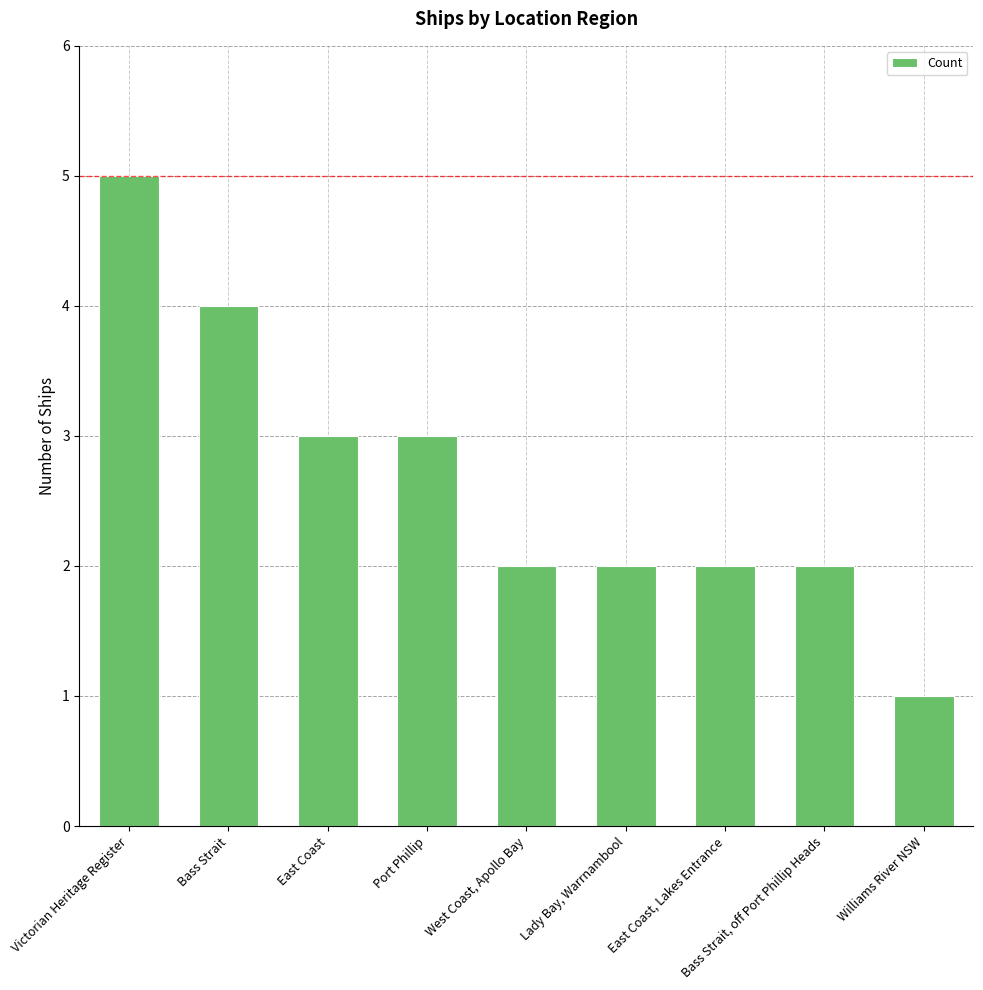

What is the smallest value displayed?

1